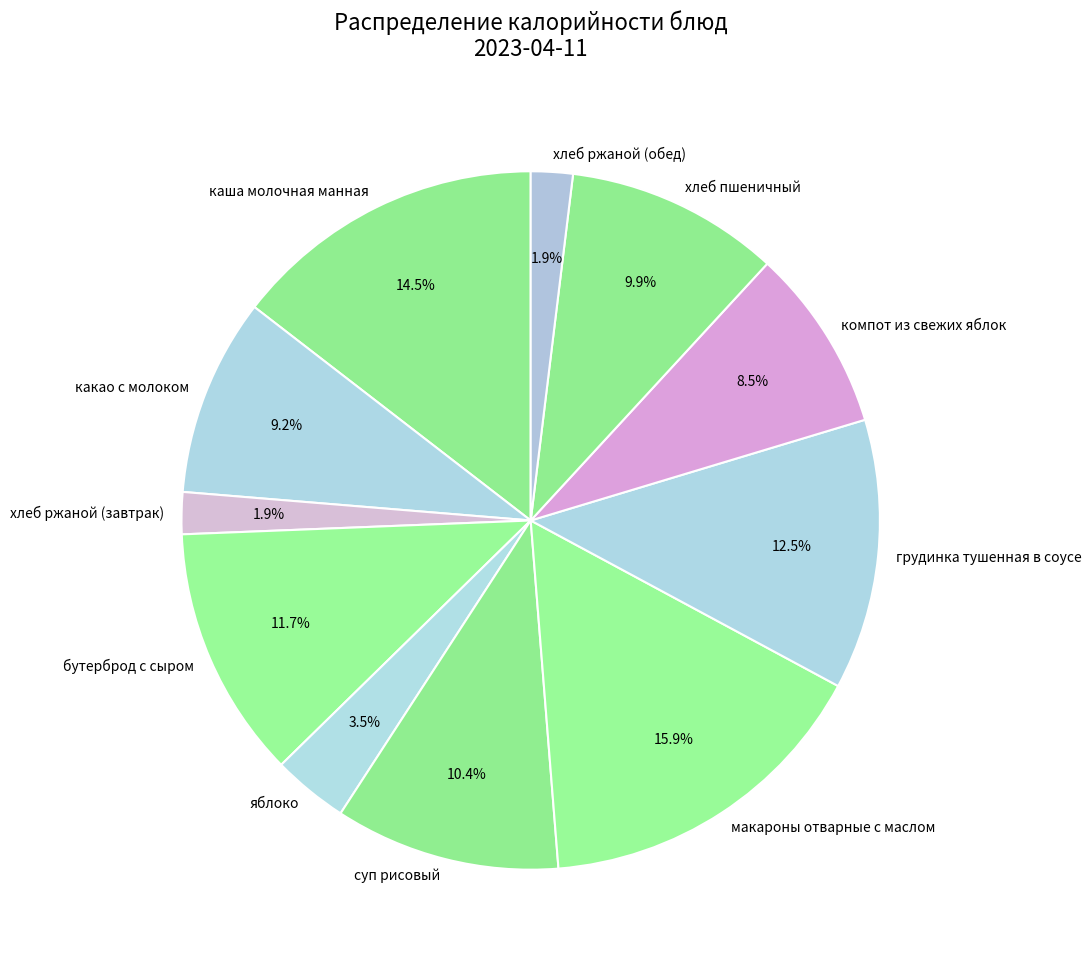

How many slices are in this pie chart?

11